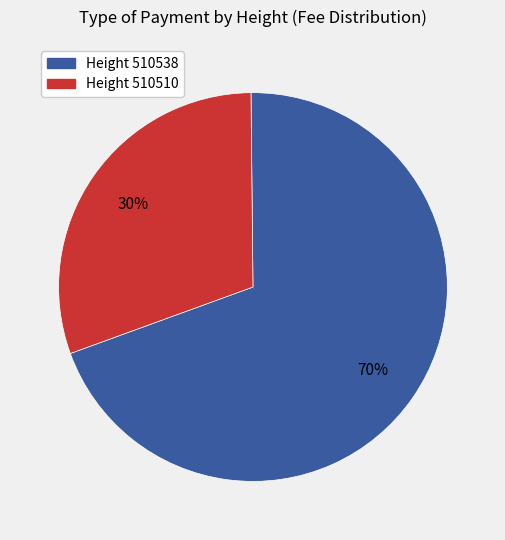

To the nearest percent, what is the average slice percentage?

50%